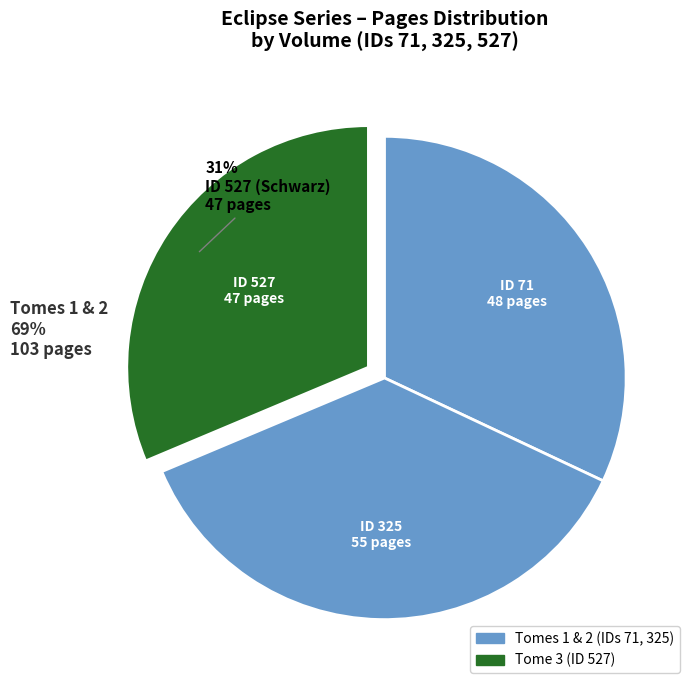

Is there any slice that represents more than half of the pie?

No